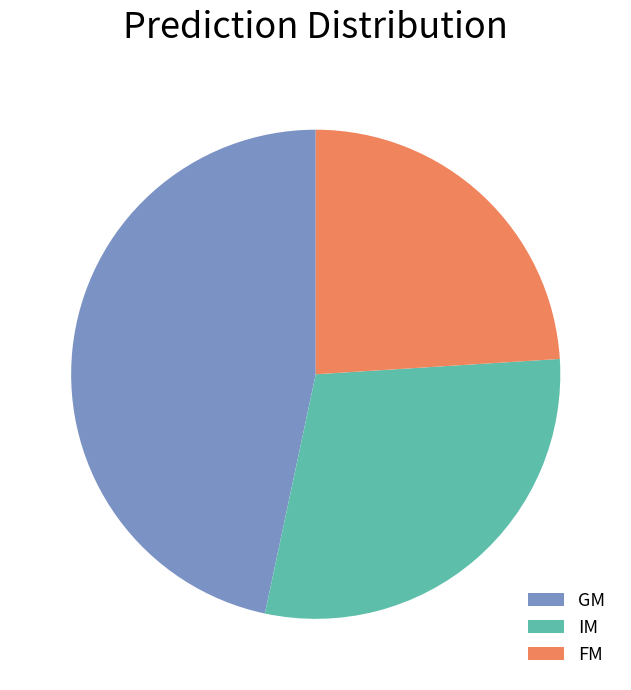

Which slice is the largest?

GM